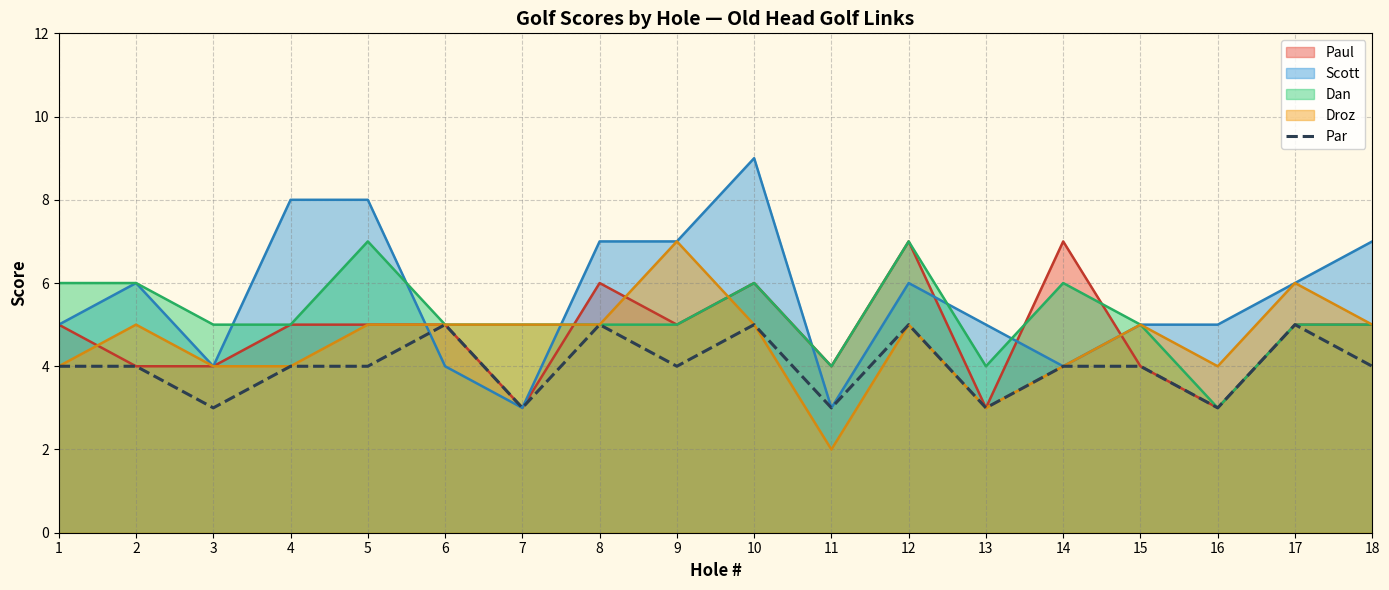

Which label corresponds to the smallest value in the chart?

11